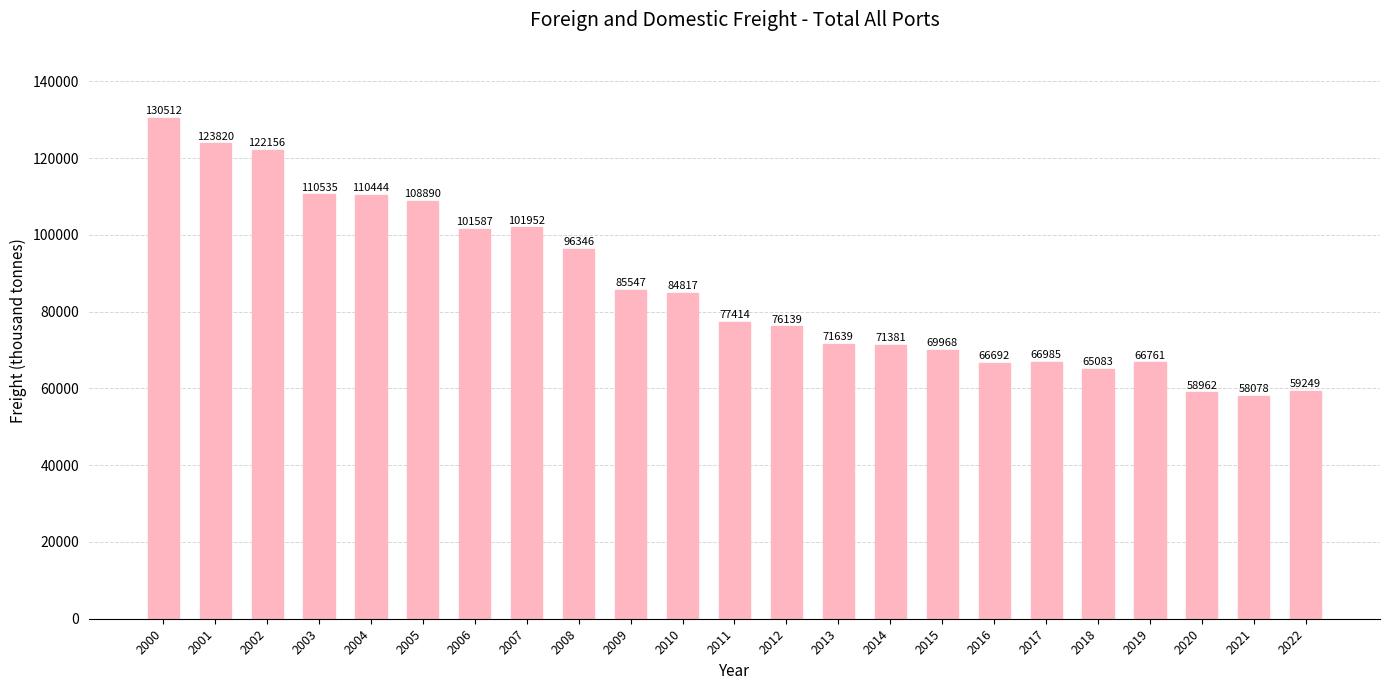

Between 2006 and 2008, which is larger?

2006